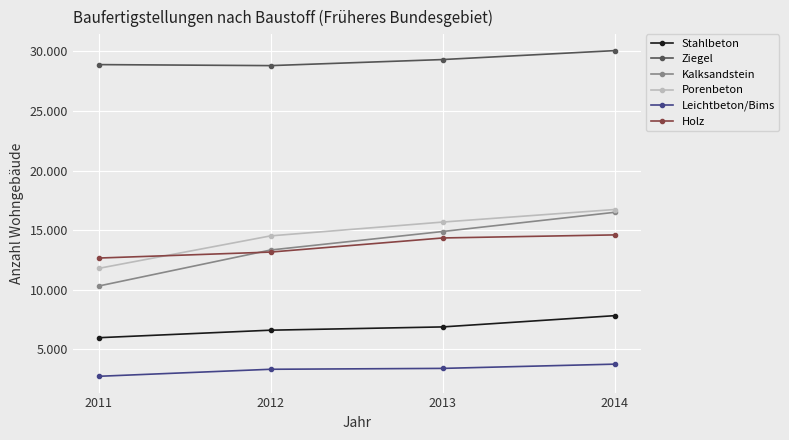

What is the sum of all Leichtbeton/Bims values?

13190